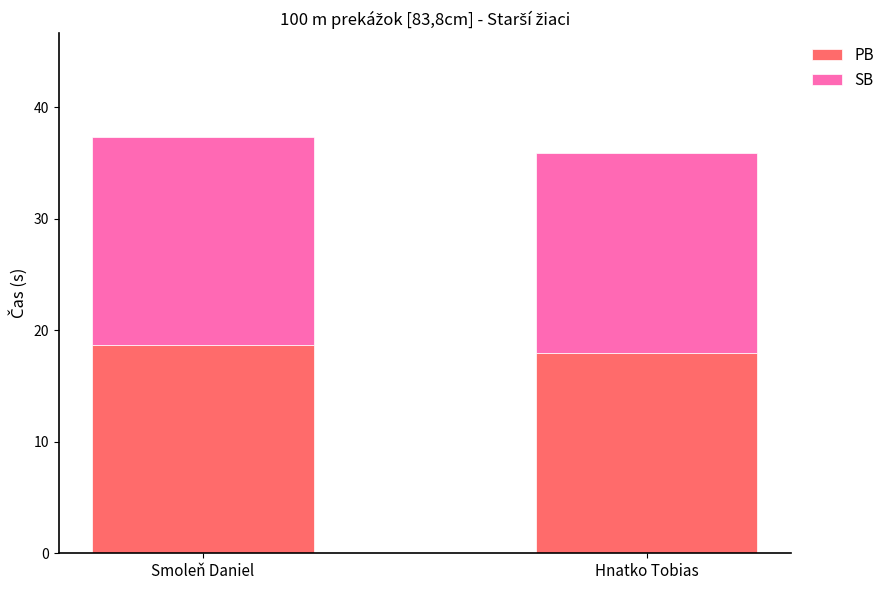

The PB series shows 17.9 at Hnatko Tobias. True or false?

True